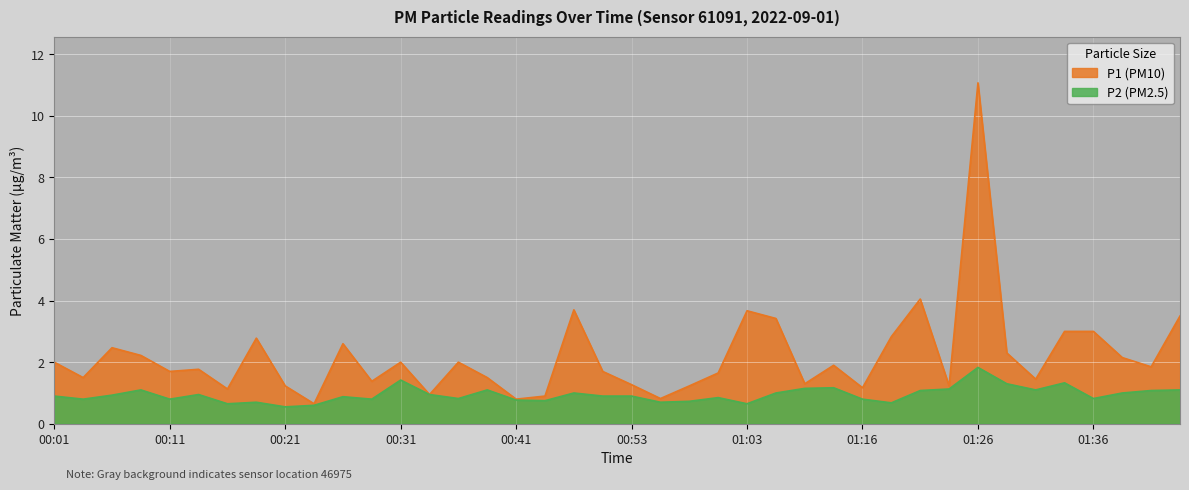

Between 00:48 and 01:16, which series saw the biggest shift?

P1